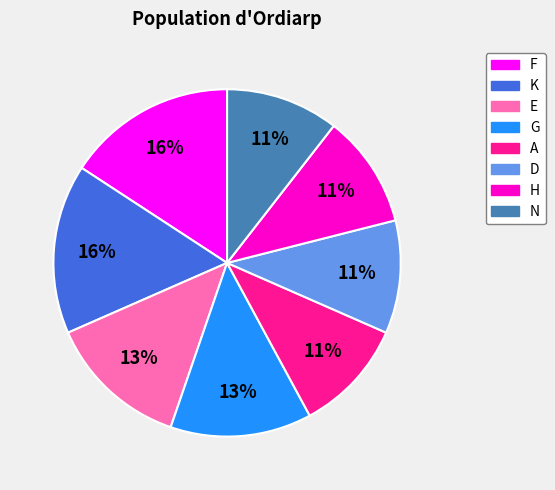

How many segments does this pie chart have?

8